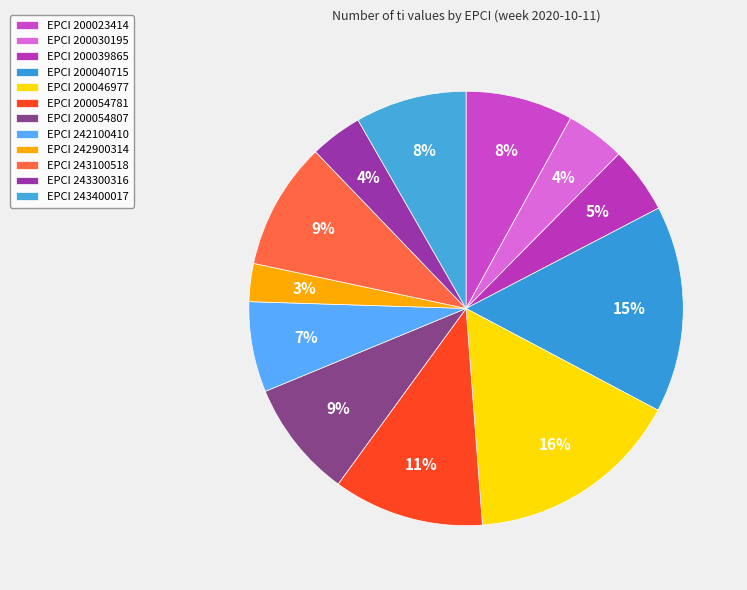

Which slice is the largest?

200046977